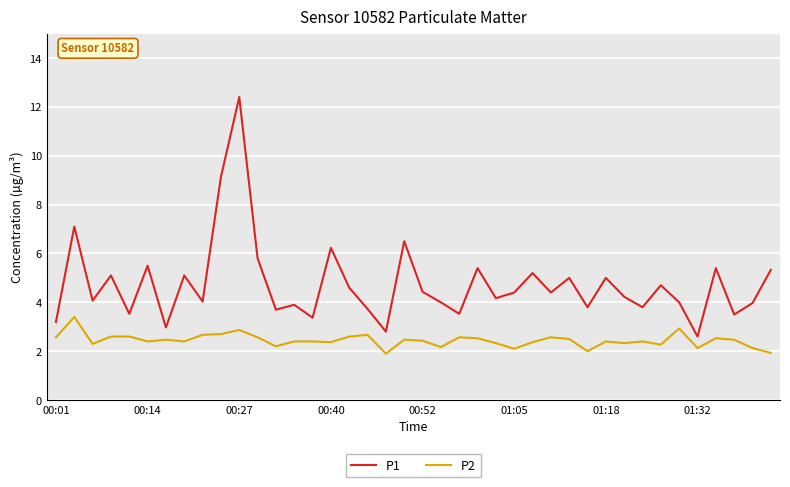

List the series in order of their overall mean, lowest first.

P2, P1